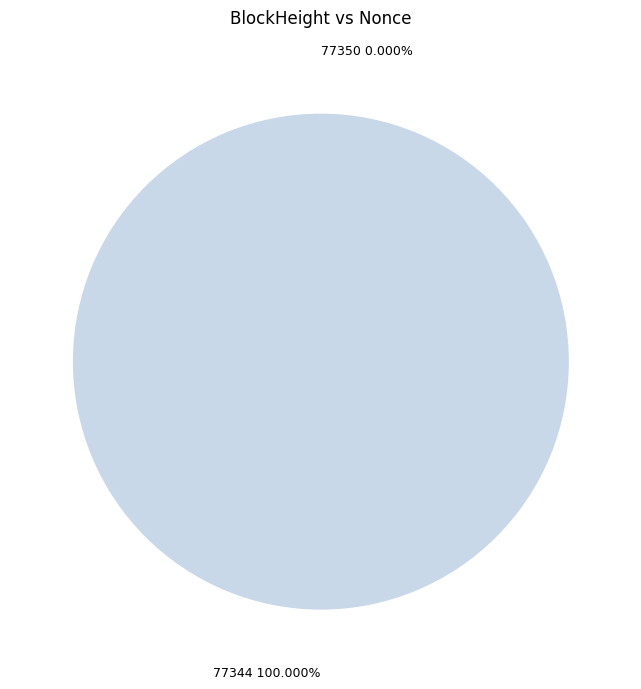

What percentage is the 77344 slice, to the nearest percent?

100%